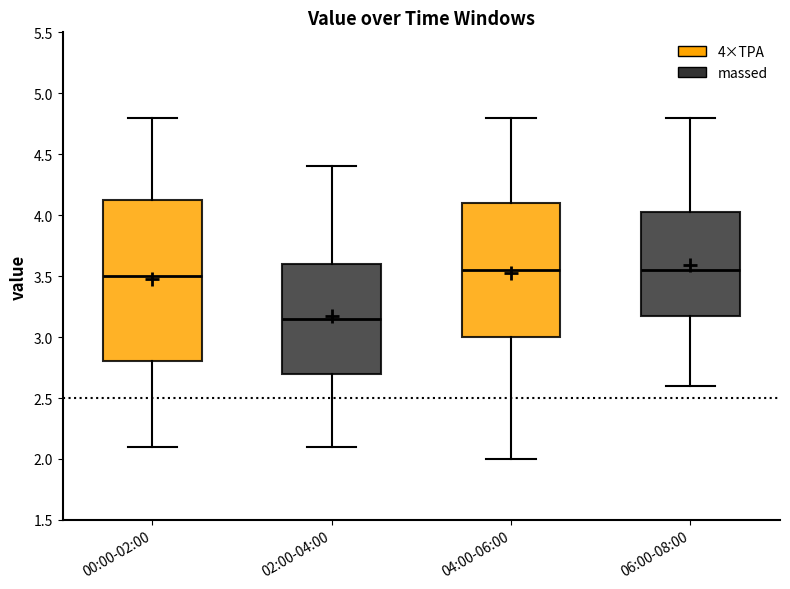

Which box's median line is the lowest?

02:00-04:00